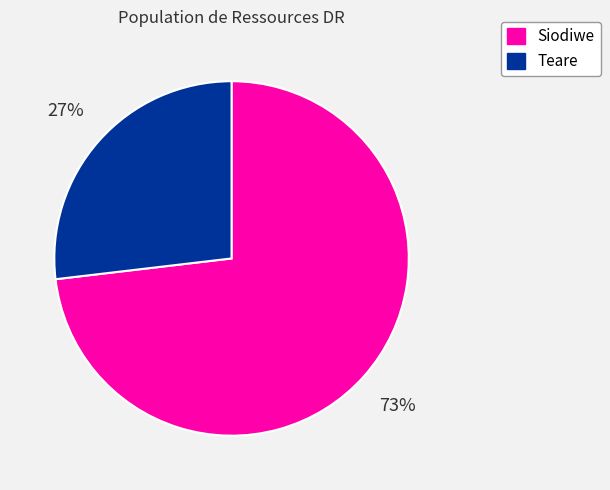

Approximately how many times larger is the value at Teare compared to Siodiwe?

0.4